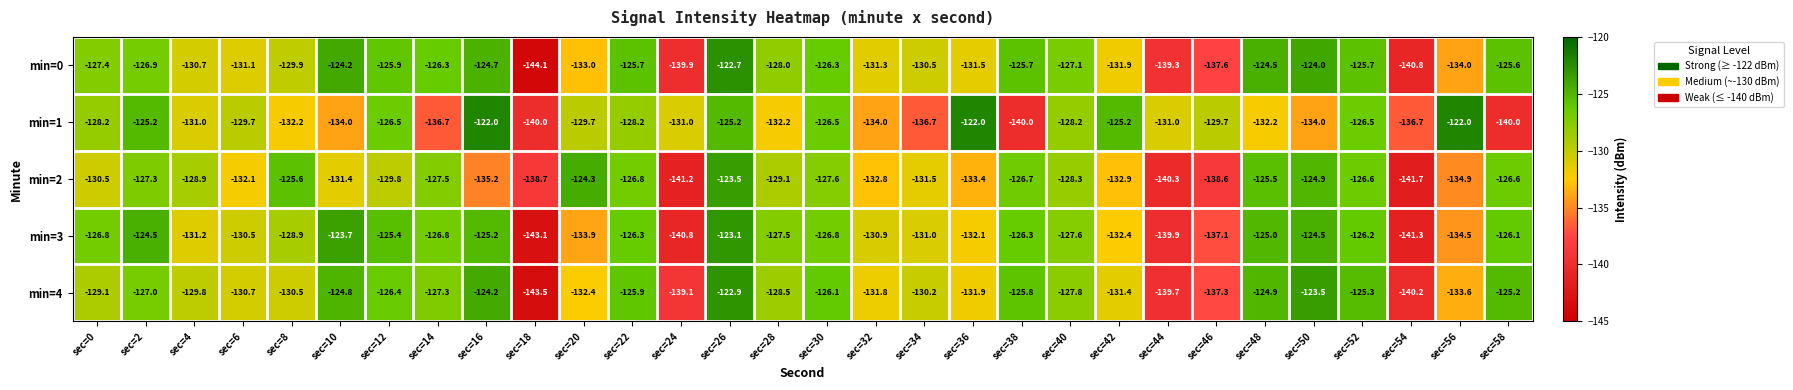

List the series in order of their peak value, lowest first.

min=2, min=3, min=4, min=0, min=1